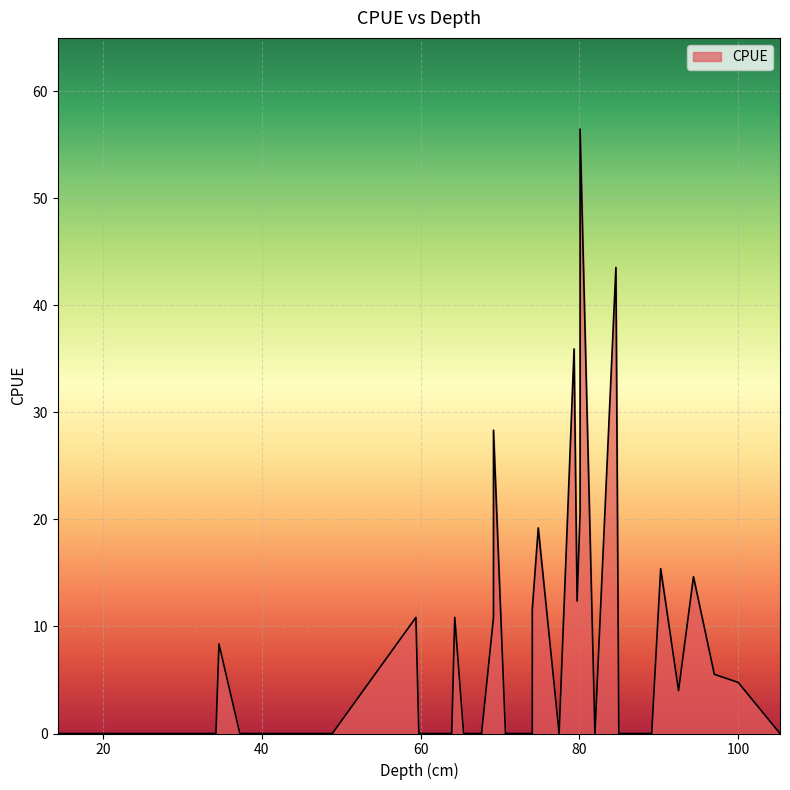

True or false: the data shows -33.4 at 19.17.

False